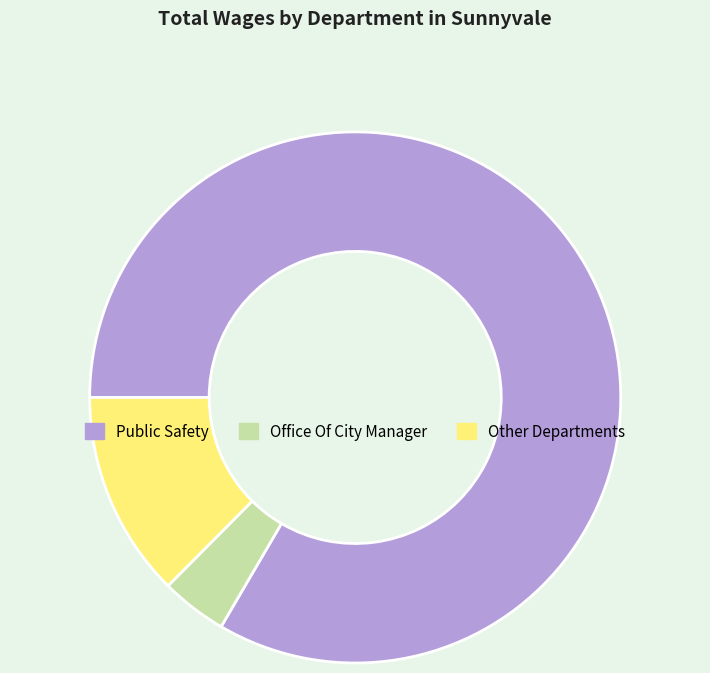

What is the largest slice in the pie chart?

Public Safety